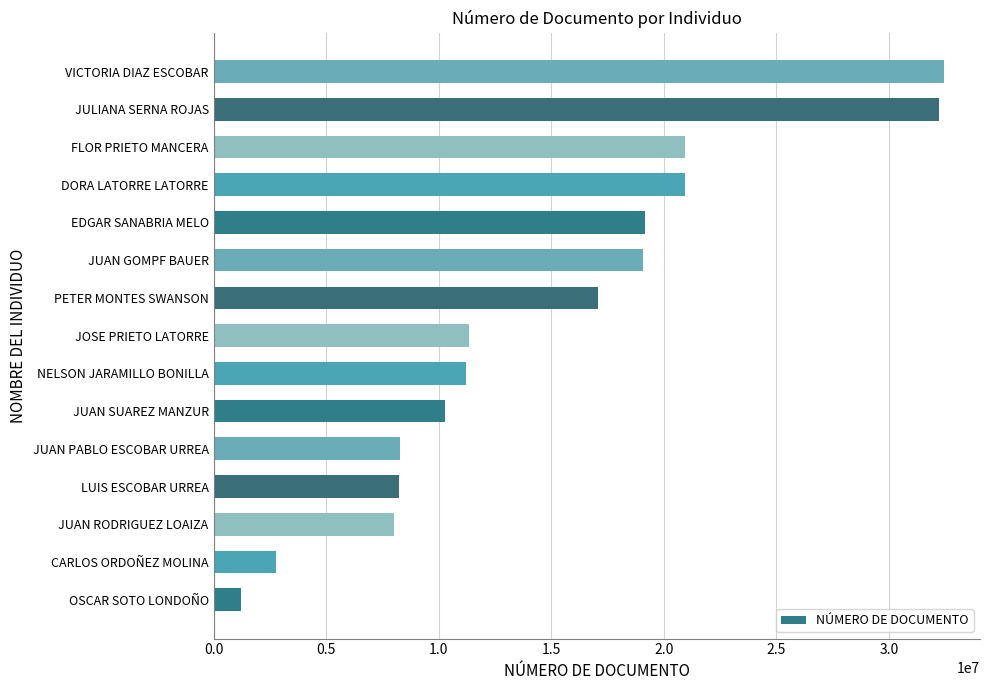

At which label is the value closest to 16826545?

PETER MONTES SWANSON